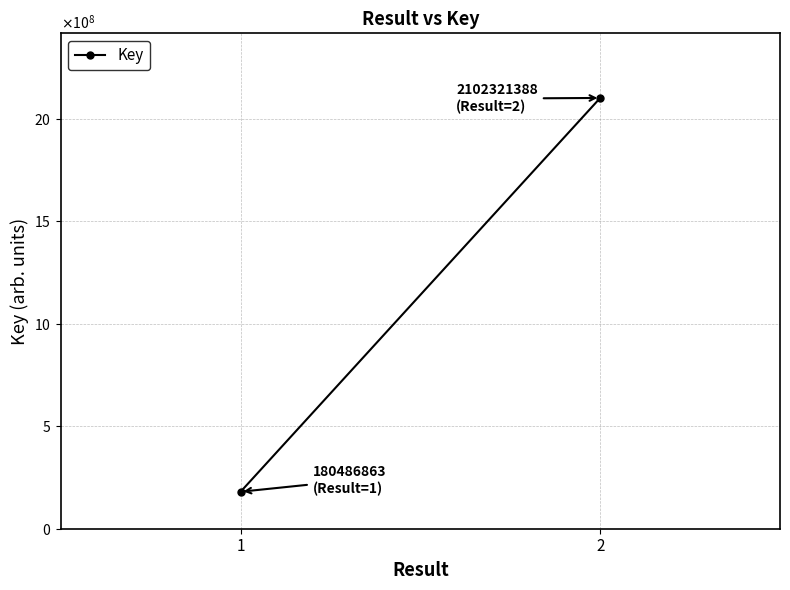

What is the value of the 2nd point from the left?

2102321388